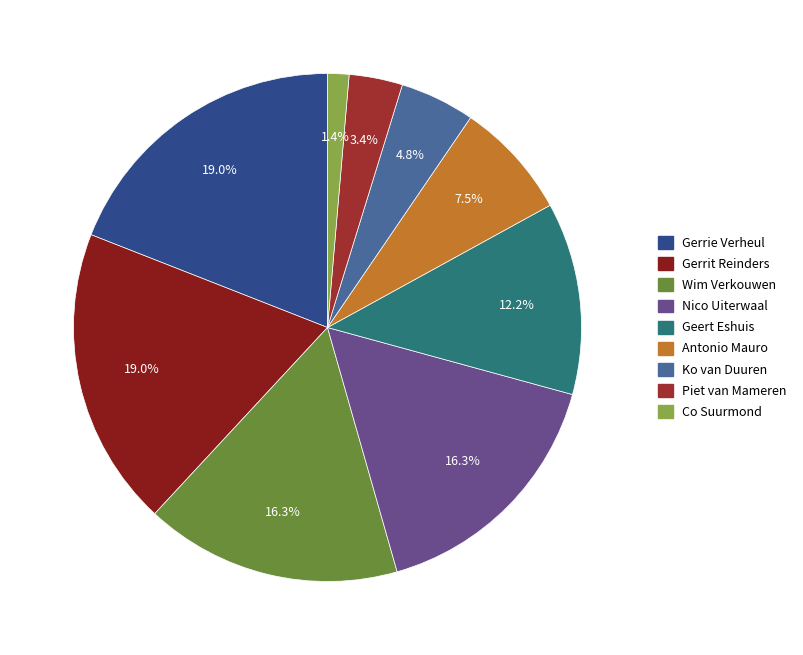

How many segments does this pie chart have?

9